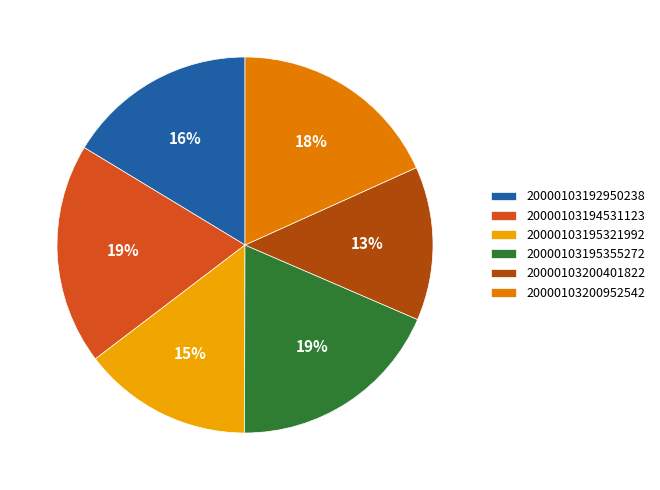

To the nearest percent, what is the average slice percentage?

17%